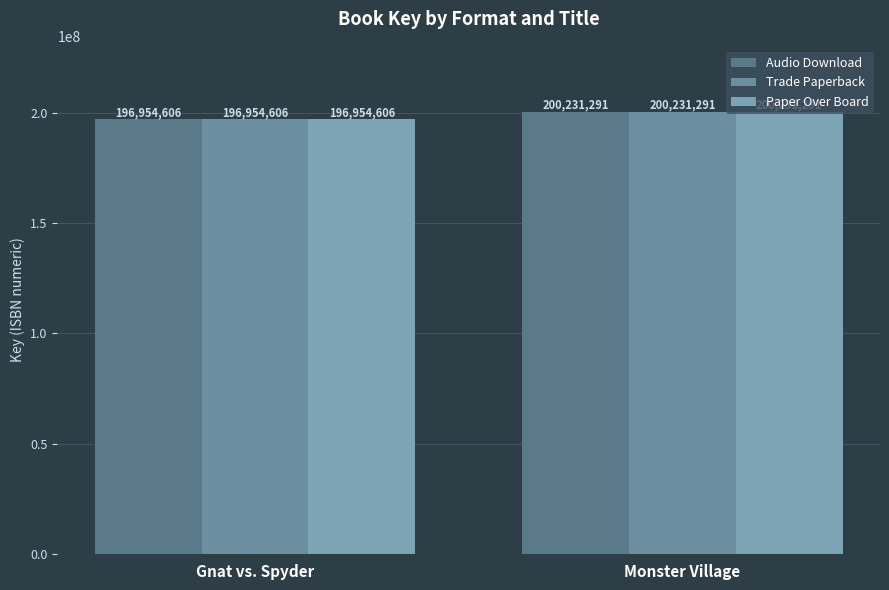

Reading left to right, list all the values displayed in this chart.

Audio Download: Gnat vs. Spyder=196954606	Monster Village=200231291
Trade Paperback: Gnat vs. Spyder=196954606	Monster Village=200231291
Paper Over Board: Gnat vs. Spyder=196954606	Monster Village=200231291